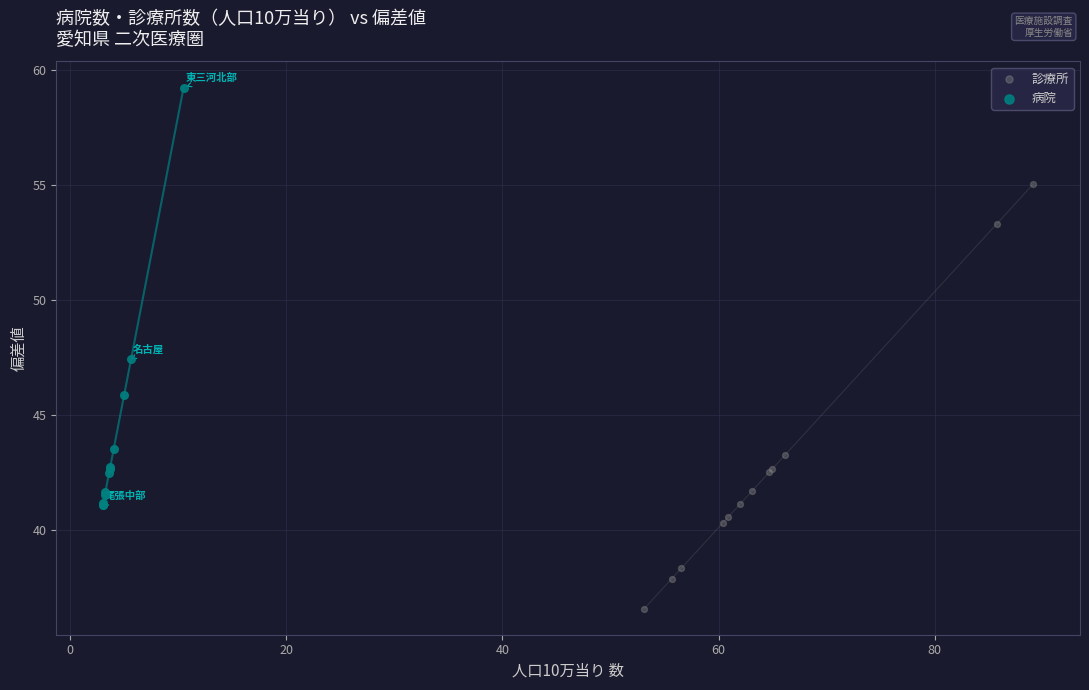

Which series contains the highest Y value?

病院